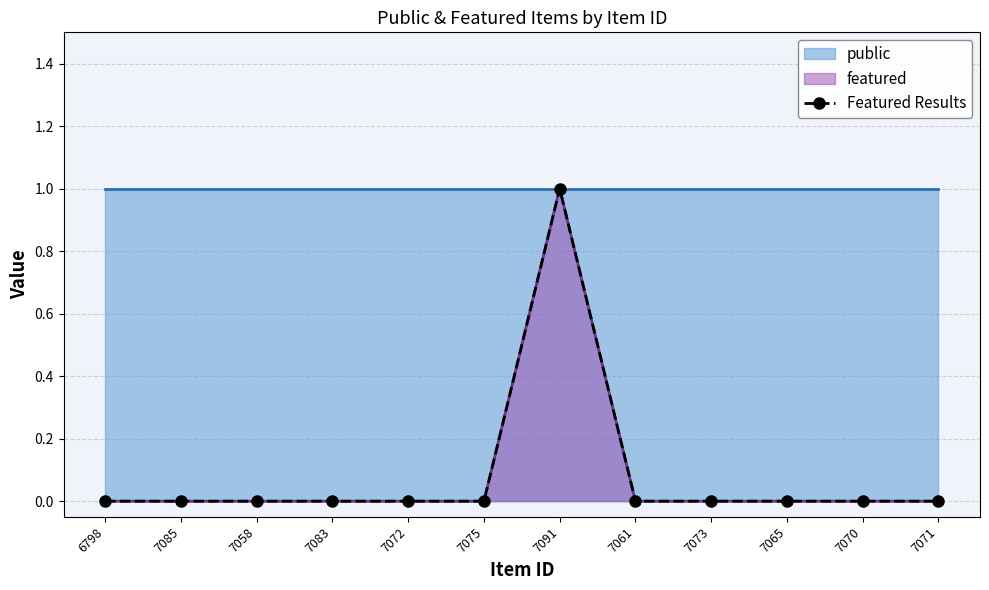

Rank the categories by value from highest to lowest.

7091, 6798, 7085, 7058, 7083, 7072, 7075, 7061, 7073, 7065, 7070, 7071